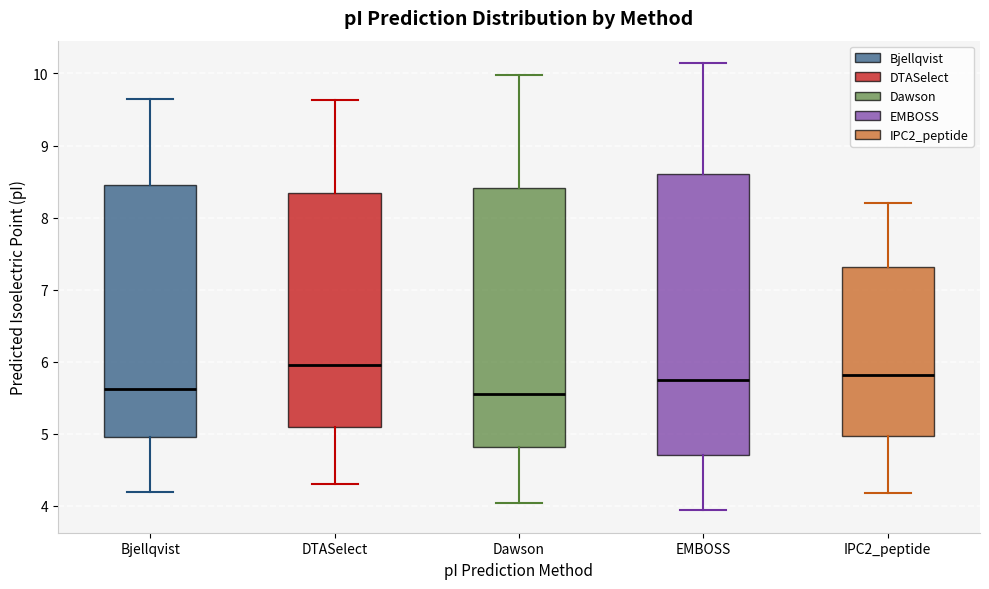

Where does the upper whisker of the box for Dawson end on the y-axis? The values are not printed on the chart, so give them approximately, as read against the axis.

10.0